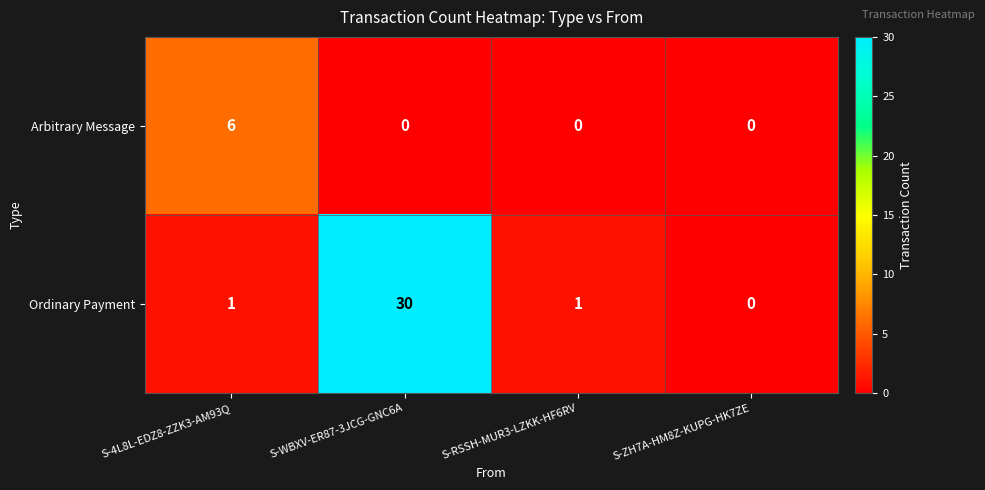

What is the total value across all series at S-RSSH-MUR3-LZKK-HF6RV?

1